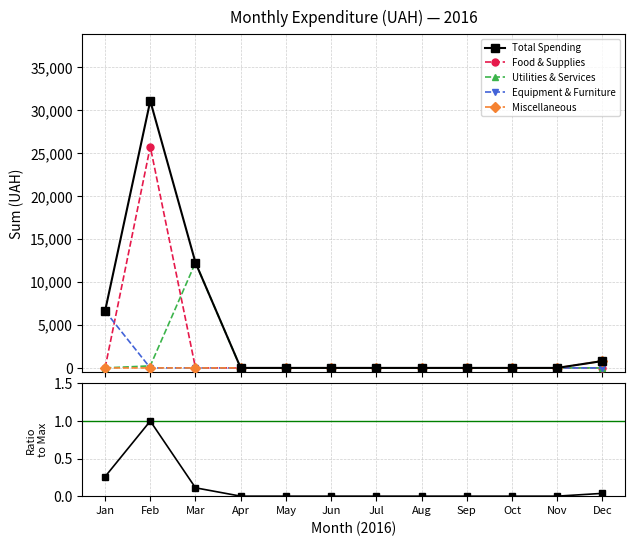

Is this an area chart (filled region under the line)?

No